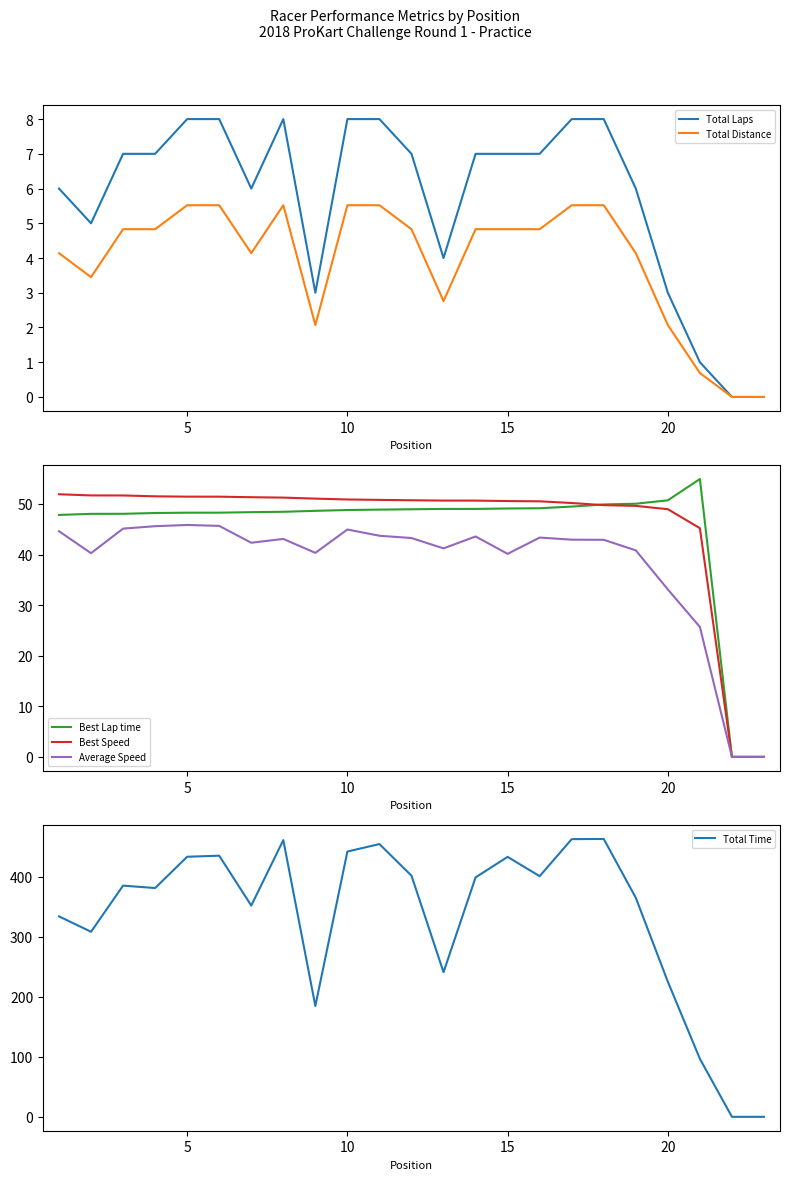

Does the chart display data point markers on the line(s)?

No